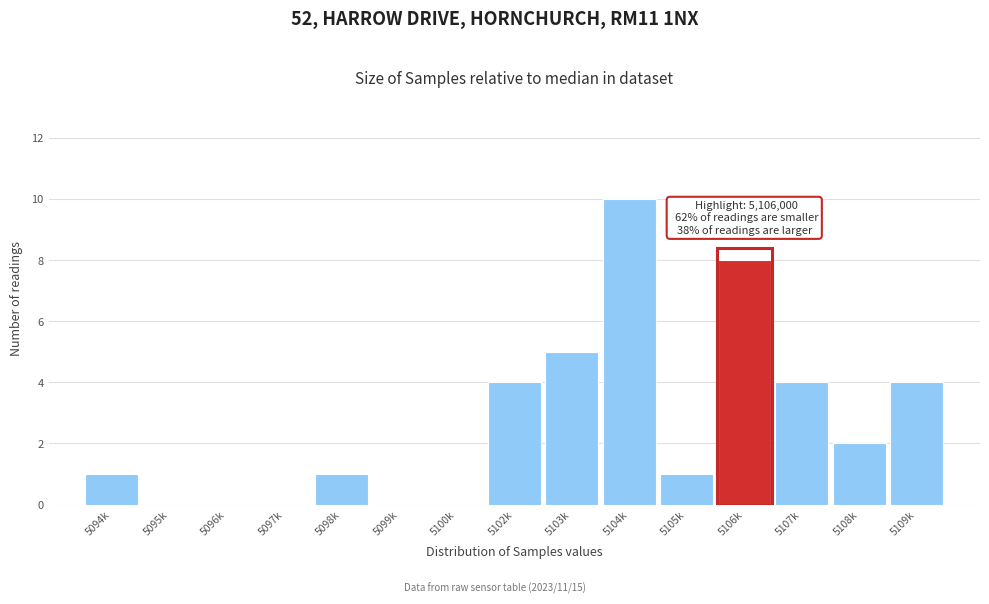

Reading left to right, extract all data points from this chart.

5094k=1	5095k=0	5096k=0	5097k=0	5098k=1	5099k=0	5100k=0	5102k=4	5103k=5	5104k=10	5105k=1	5106k=8	5107k=4	5108k=2	5109k=4